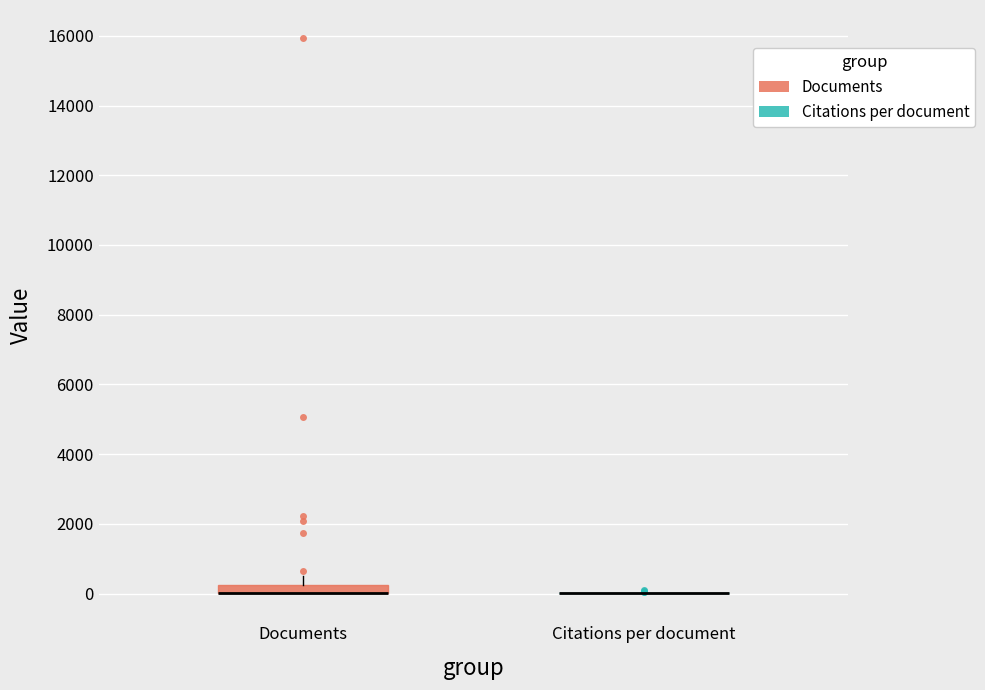

Which box is the tallest, from its lower edge to its upper edge?

Documents